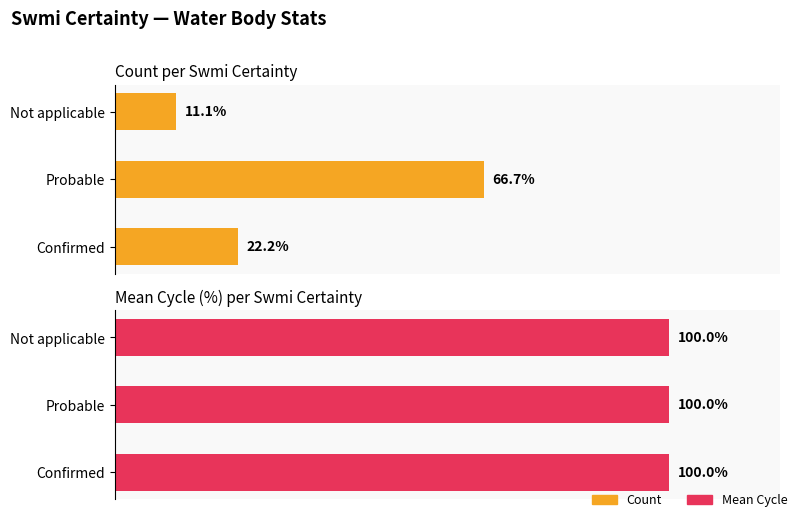

At how many categories does at least one series exceed 58?

1